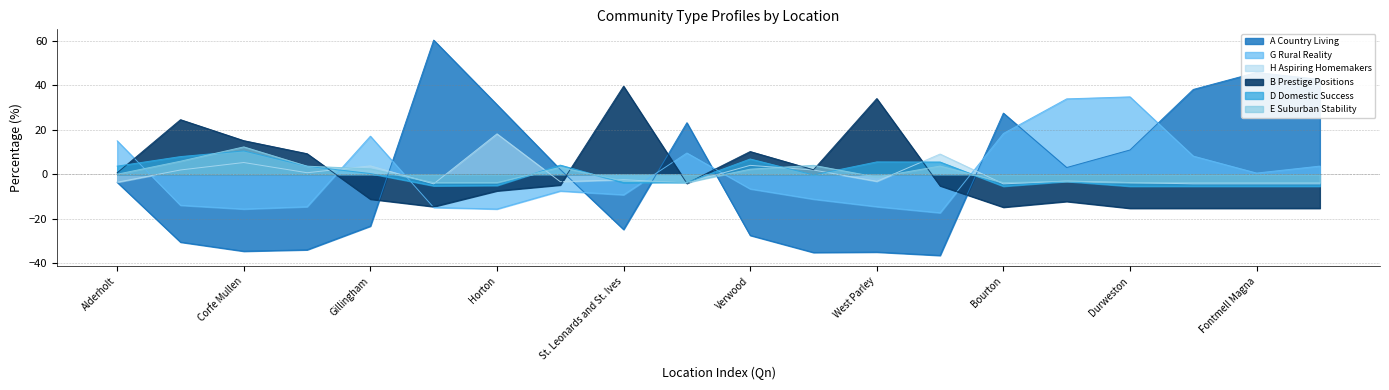

Between which two adjacent categories do H Aspiring Homemakers and E Suburban Stability first intersect?

Ferndown Town and Gillingham